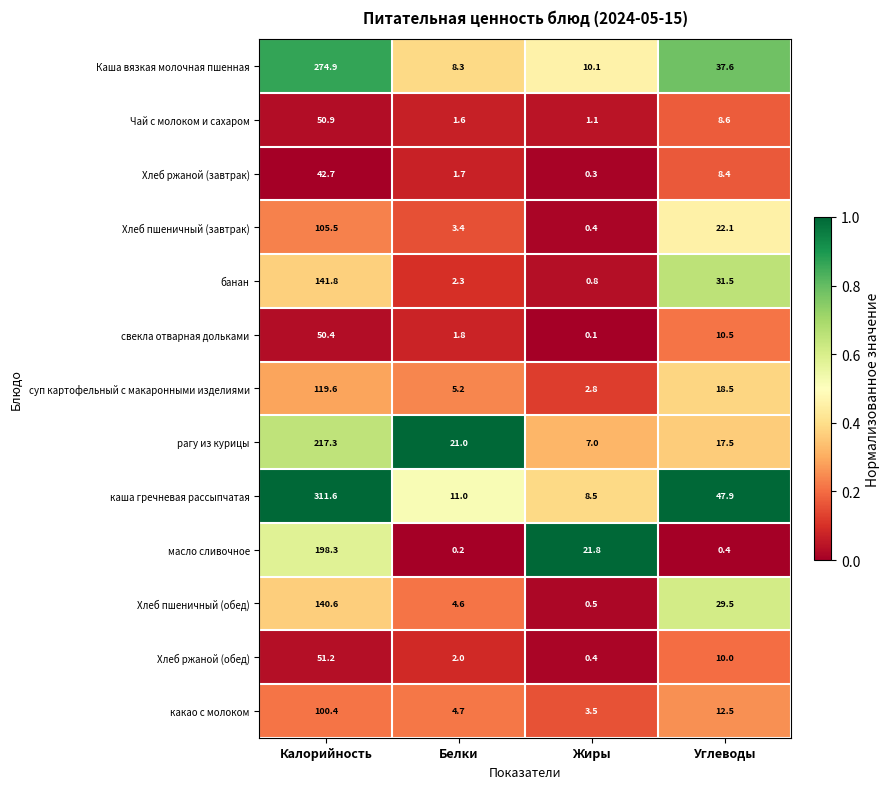

At which label is Хлеб ржаной (обед) closest to 25?

Углеводы